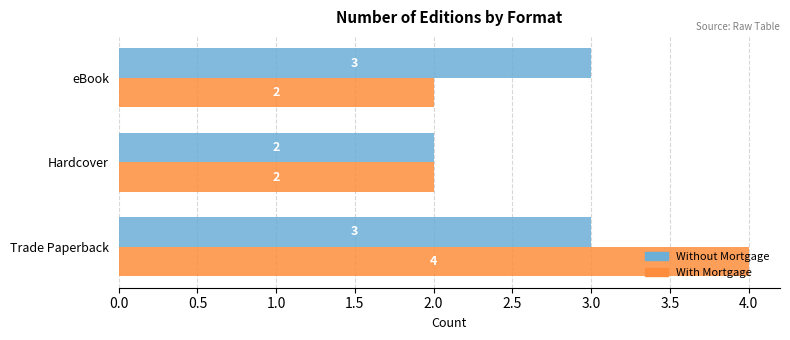

Read the Without Mortgage value at Trade Paperback.

3